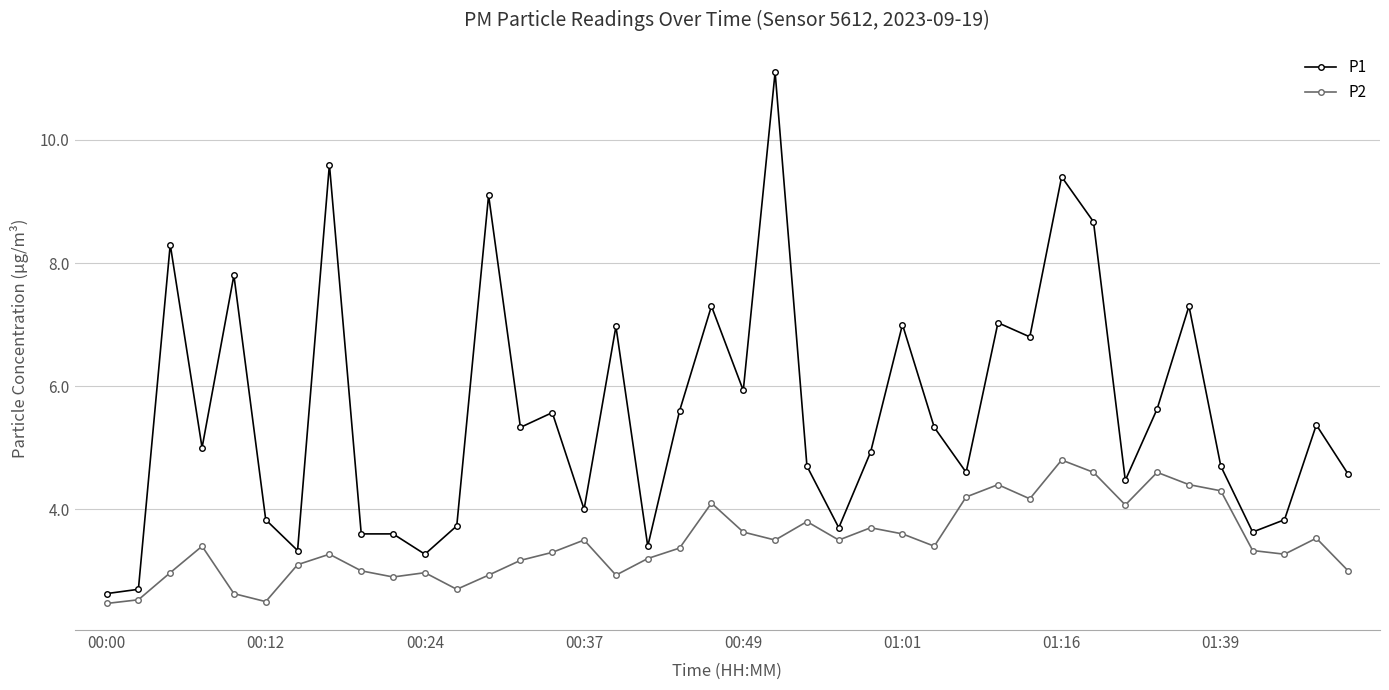

What is the value of the P2 point at the 8th from the left?

3.3